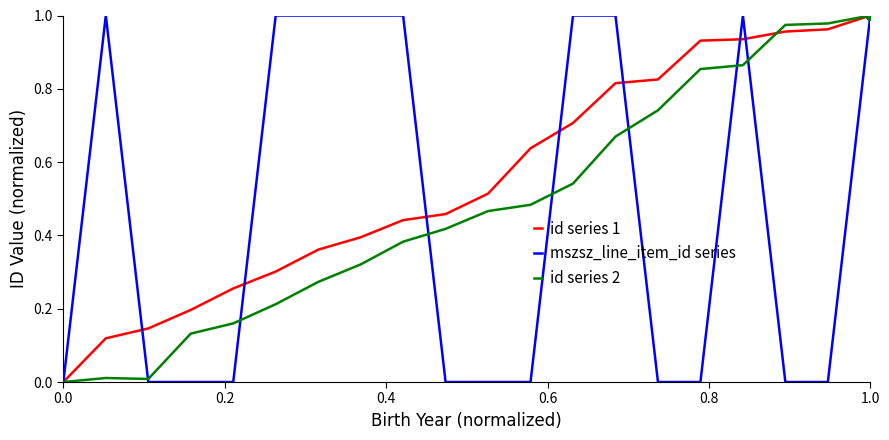

Which series has the largest total across all categories?

id series 1